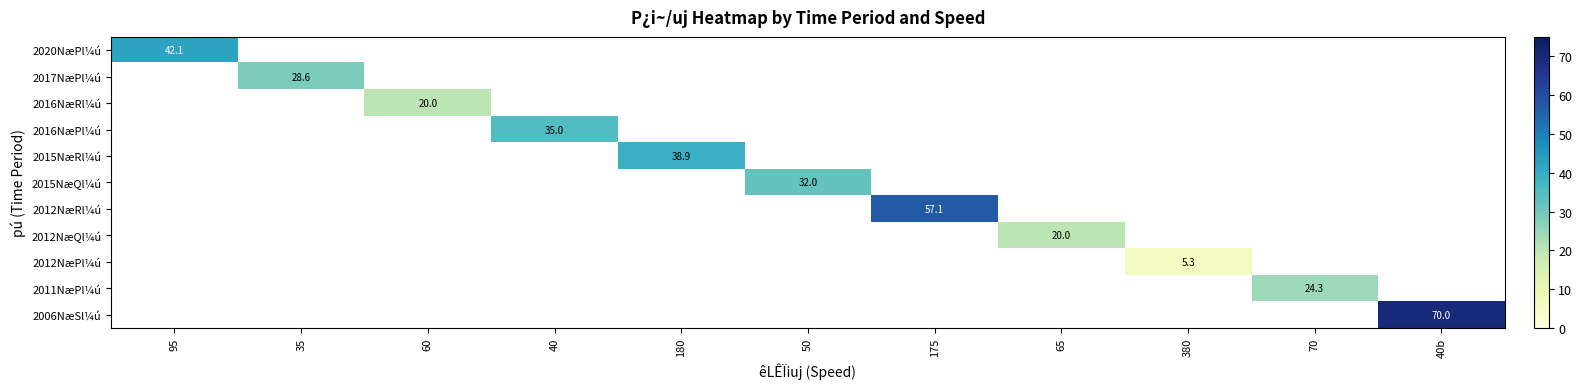

At how many categories does at least one series exceed 45?

2